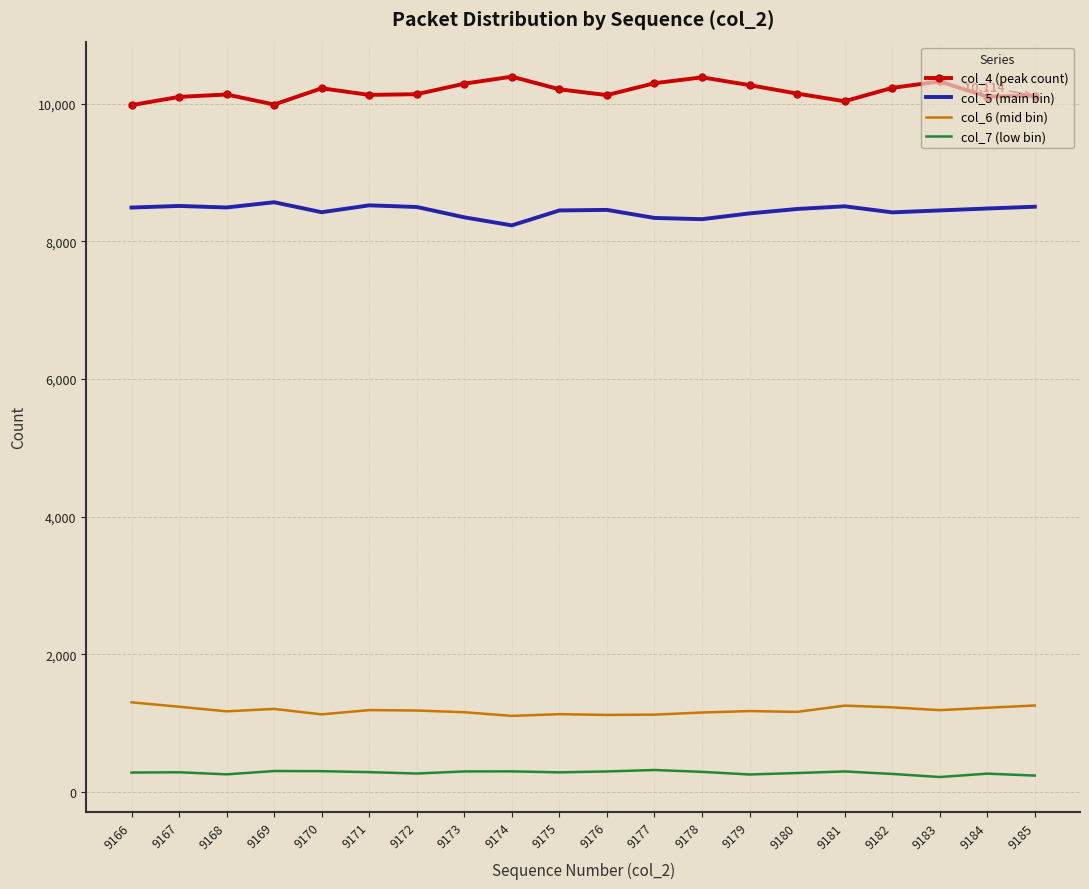

True or false: col_6 (mid bin) and col_4 (peak count) cross at least once.

False